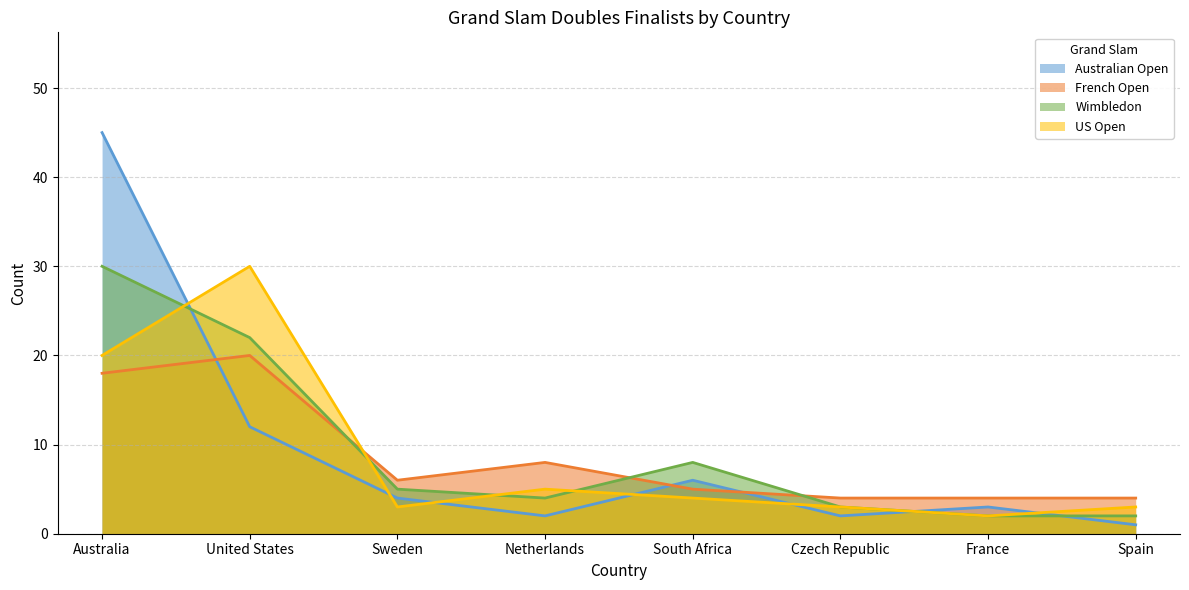

Reading right to left, transcribe all the data shown in this chart.

Australian Open: 1	3	2	6	2	4	12	45
French Open: 4	4	4	5	8	6	20	18
Wimbledon: 2	2	3	8	4	5	22	30
US Open: 3	2	3	4	5	3	30	20